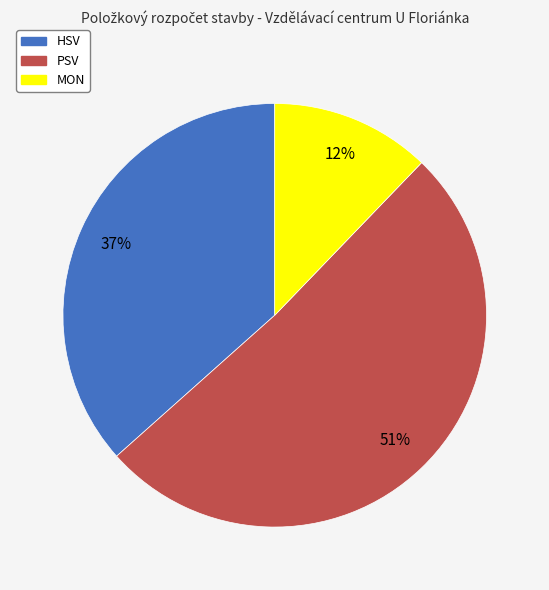

To the nearest percent, what portion does HSV represent?

37%